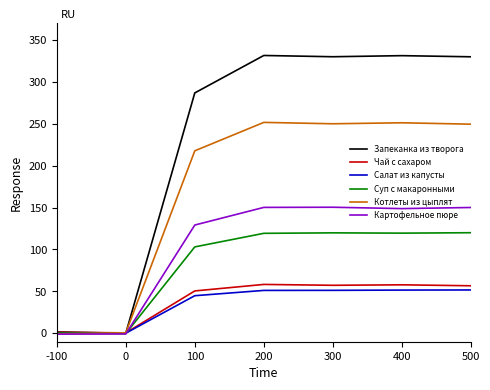

What is the total value across all series at 400?

959.9